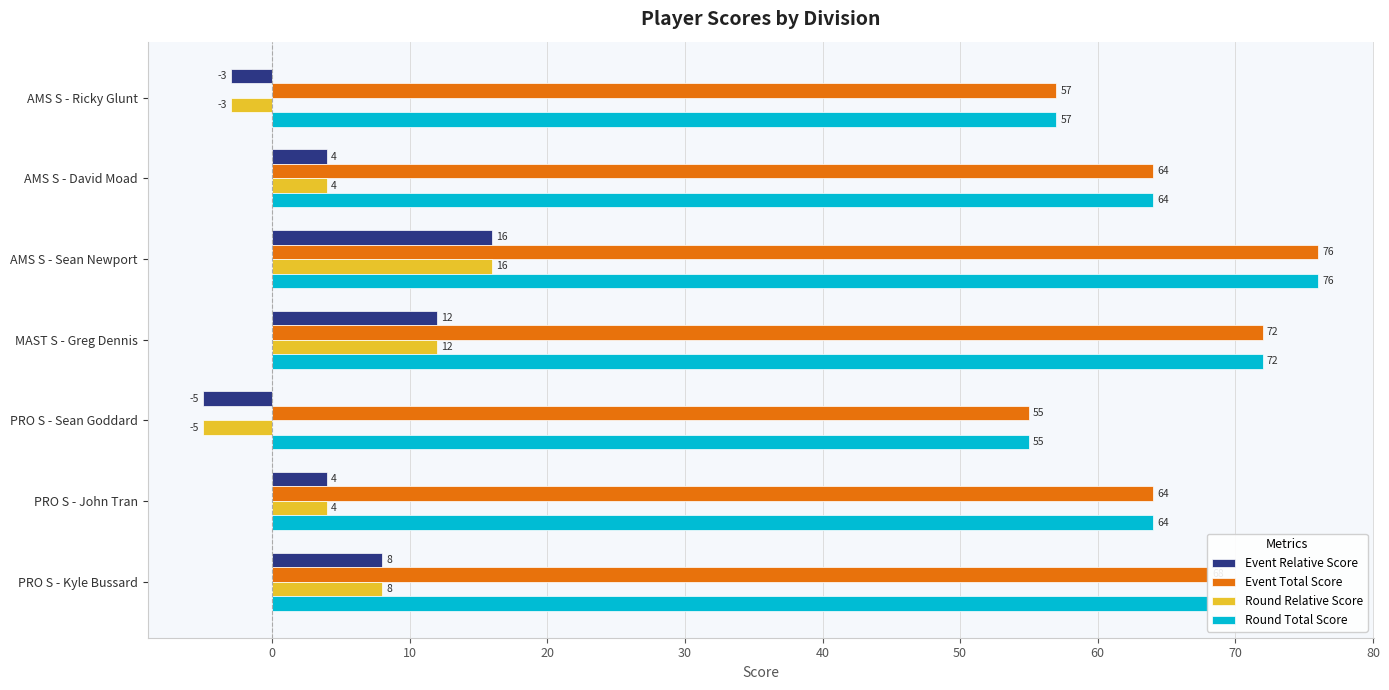

What is the approximate value of Event Total Score at AMS S - Sean Newport?

76